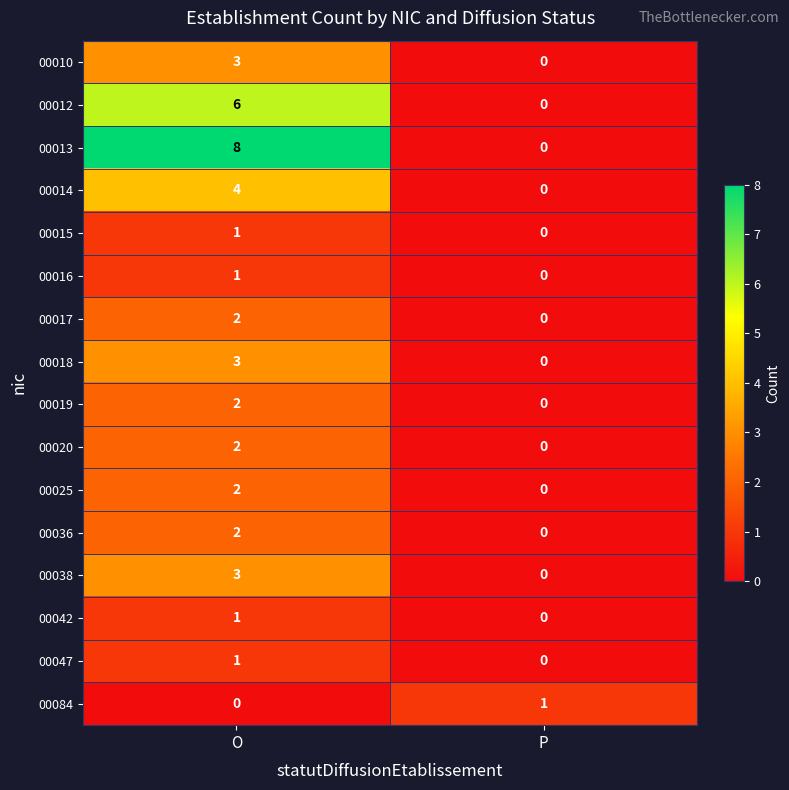

Which series has the largest total across all categories?

00013